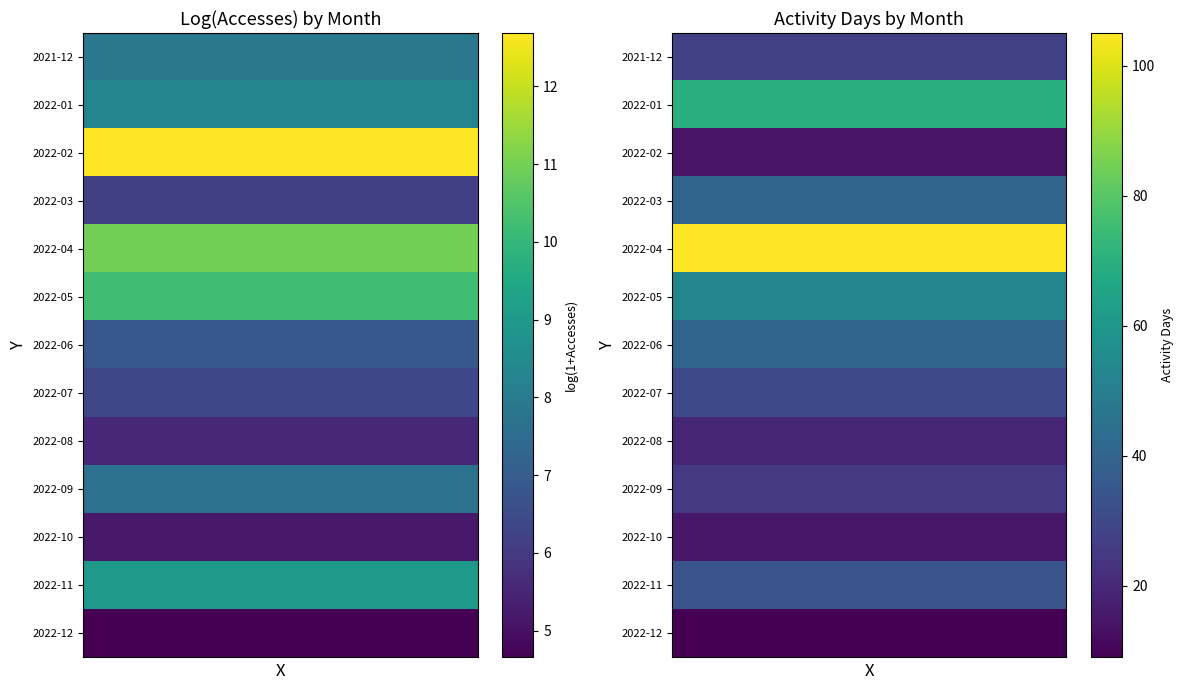

Between 2 and 1, which is larger?

2